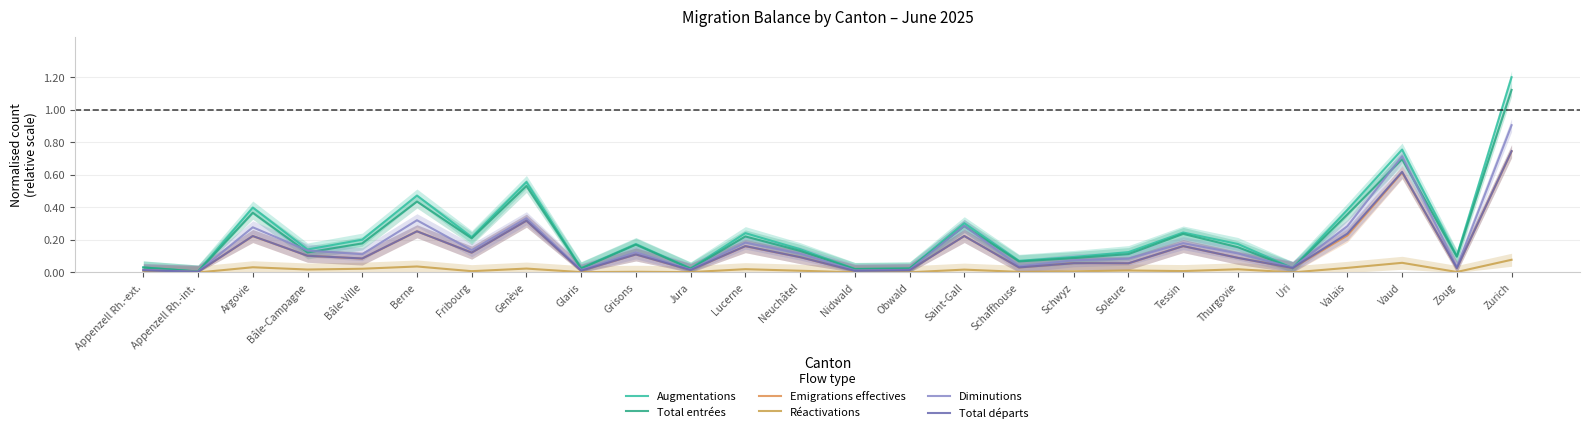

Rank the series by their maximum value, from lowest to highest.

Réactivations, Emigrations effectives, Total départs, Diminutions, Total entrées, Augmentations